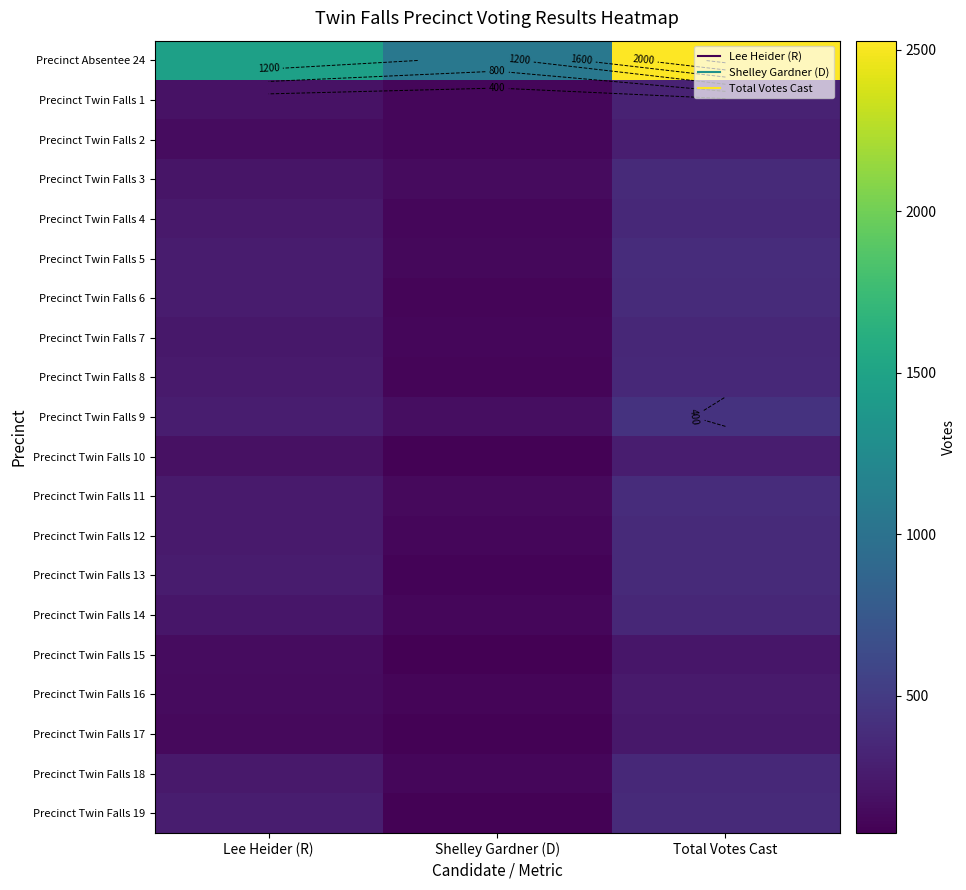

Which series has the largest range (max minus min)?

Precinct Absentee 24